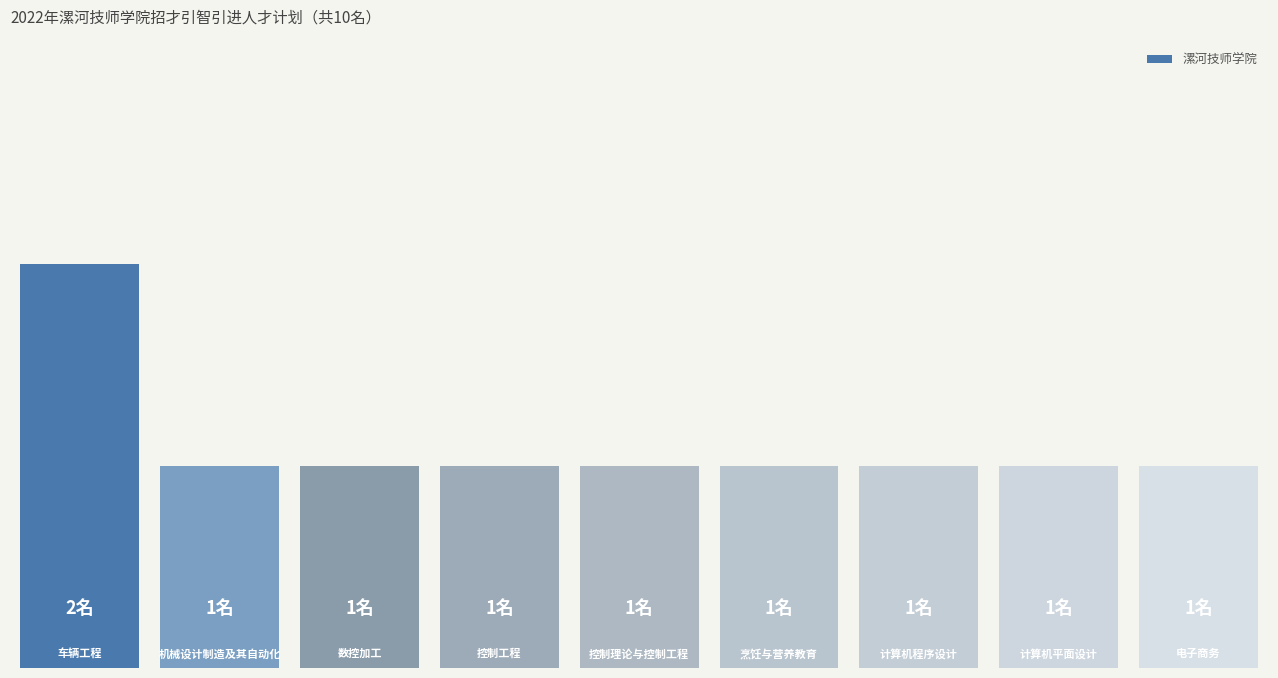

Are the bars horizontal?

No